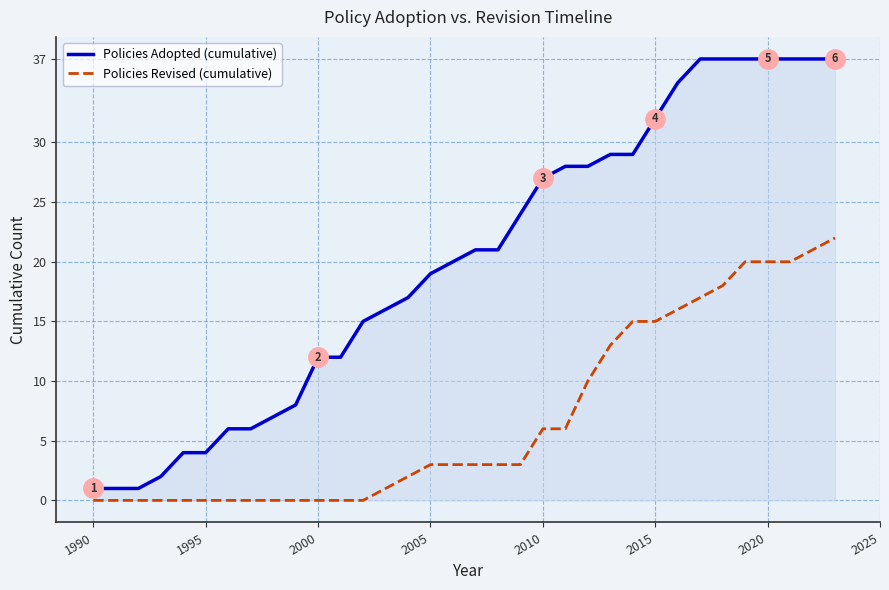

What is the sum of all Policies Revised (cumulative) values?

237